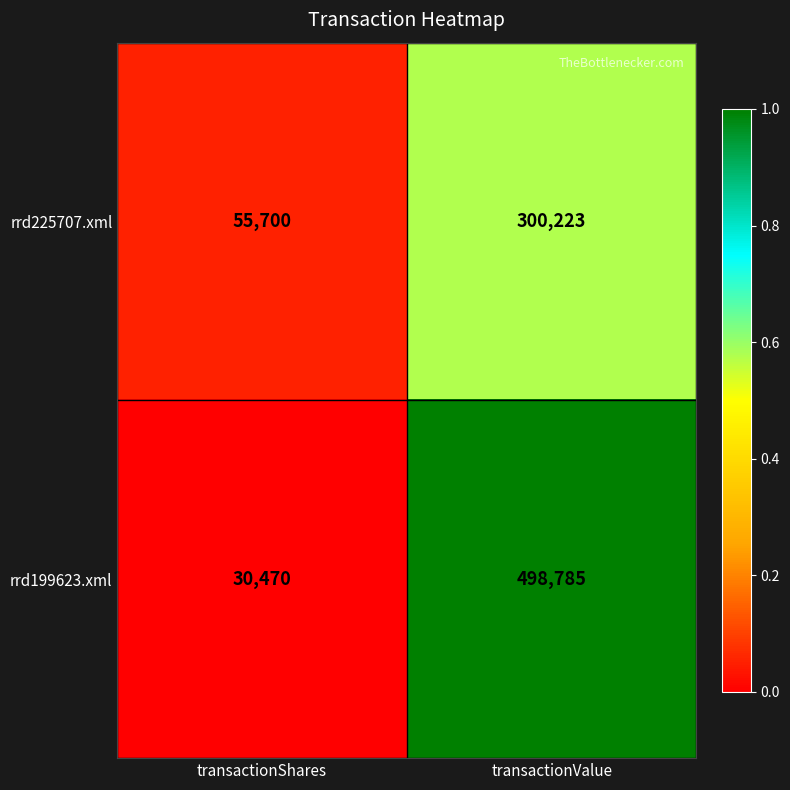

Which series has the largest range (max minus min)?

rrd199623.xml